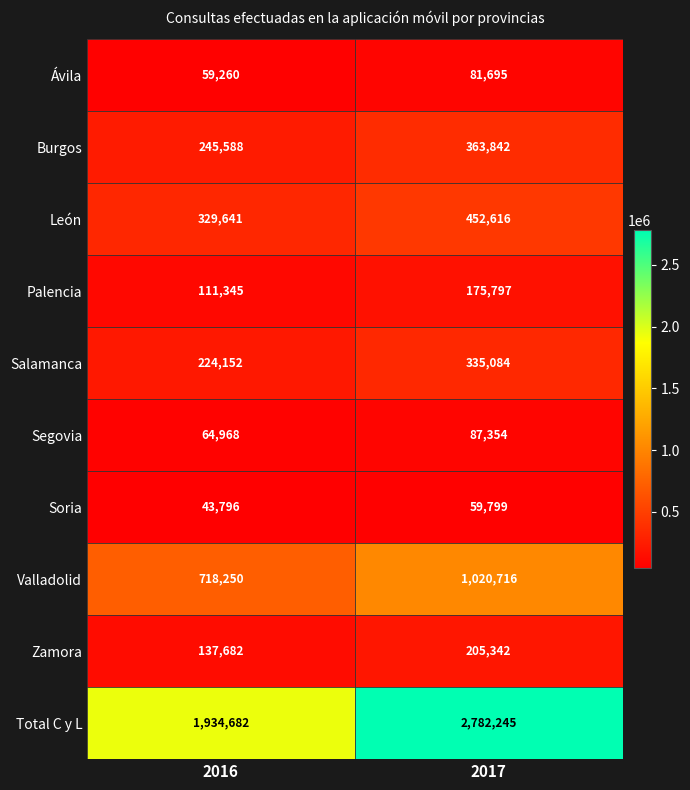

At how many categories does at least one series exceed 1868388?

2